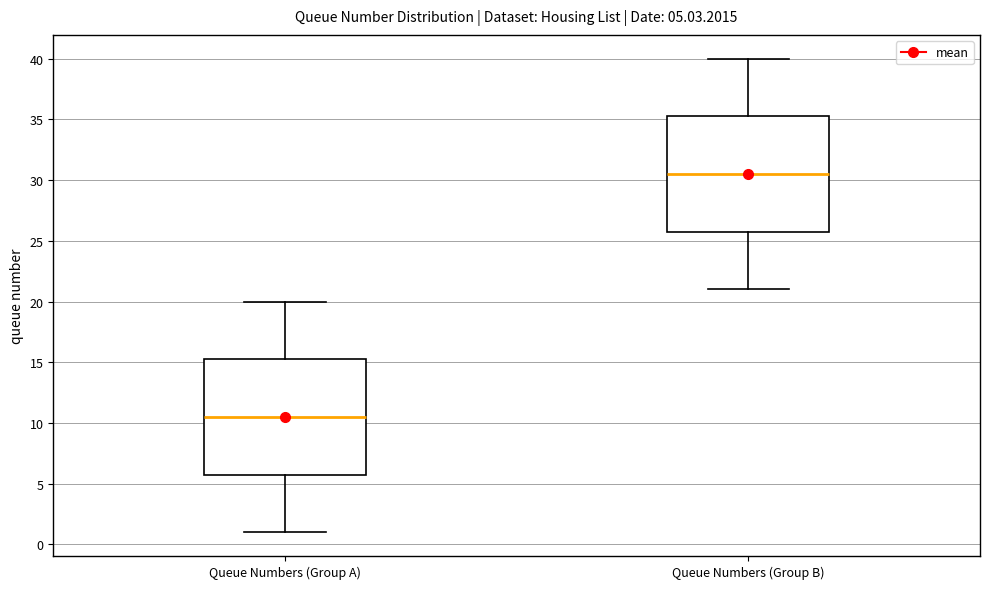

Which box's median line is the lowest?

Queue Numbers (Group A)